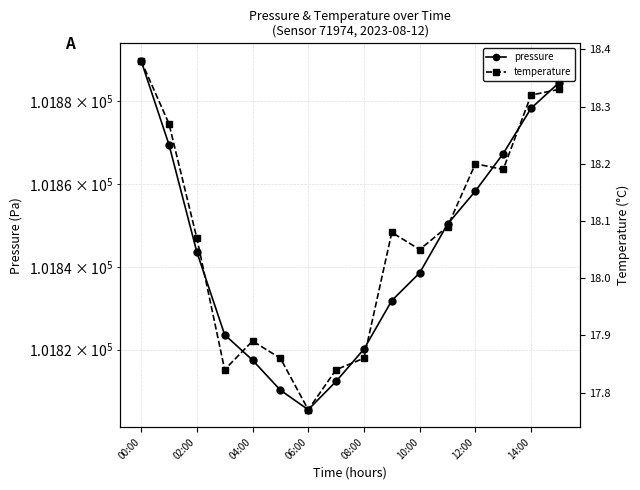

True or false: temperature has more than 1 points higher than both neighbors.

True